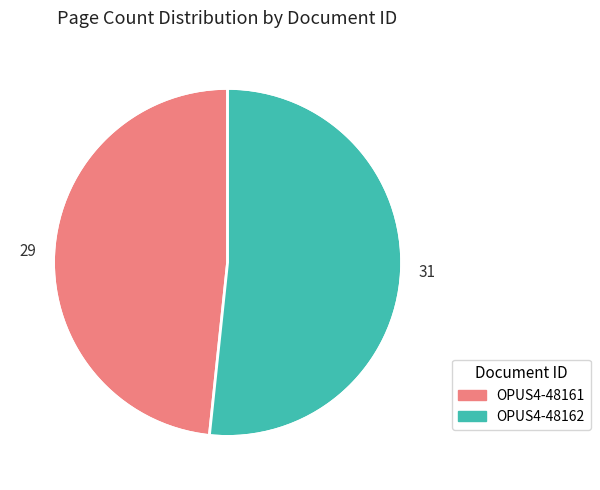

Which slice is the smallest?

OPUS4-48161